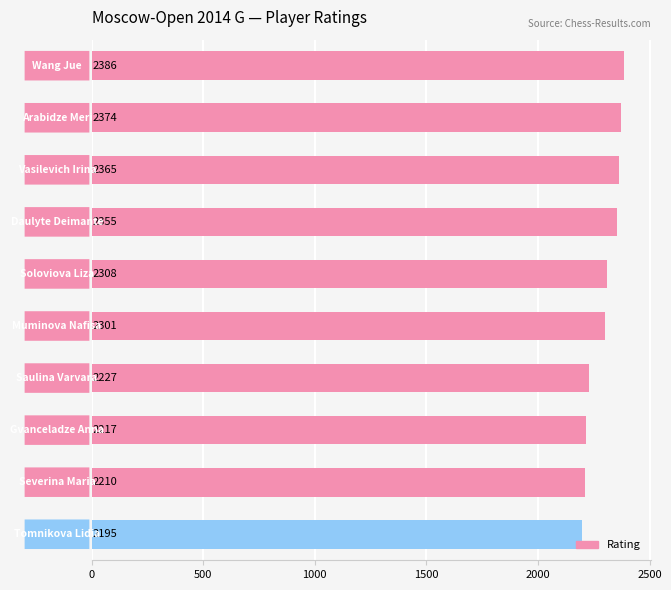

What is the difference between the maximum and minimum values?

191